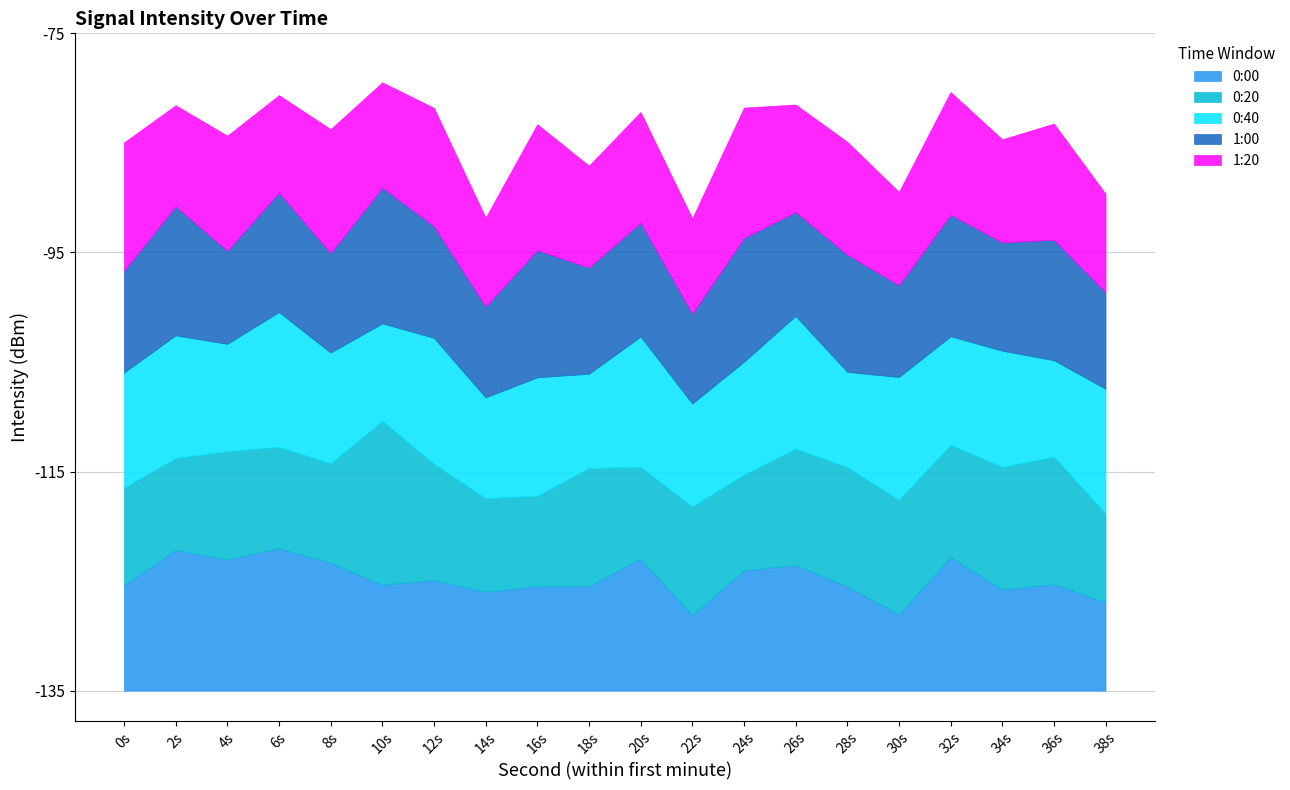

At which label does 1:20 reach its peak?

24